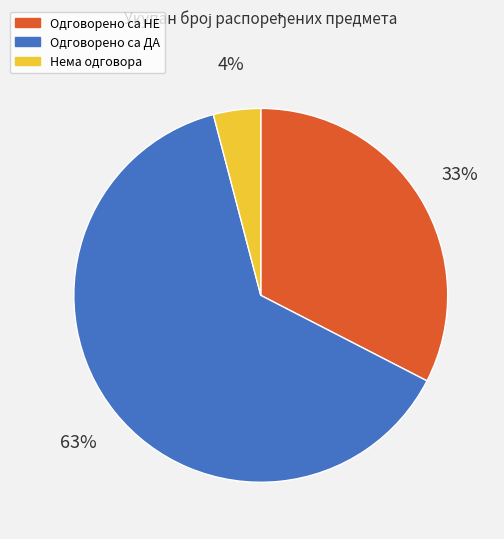

To the nearest percent, what portion does Нема одговора represent?

4%